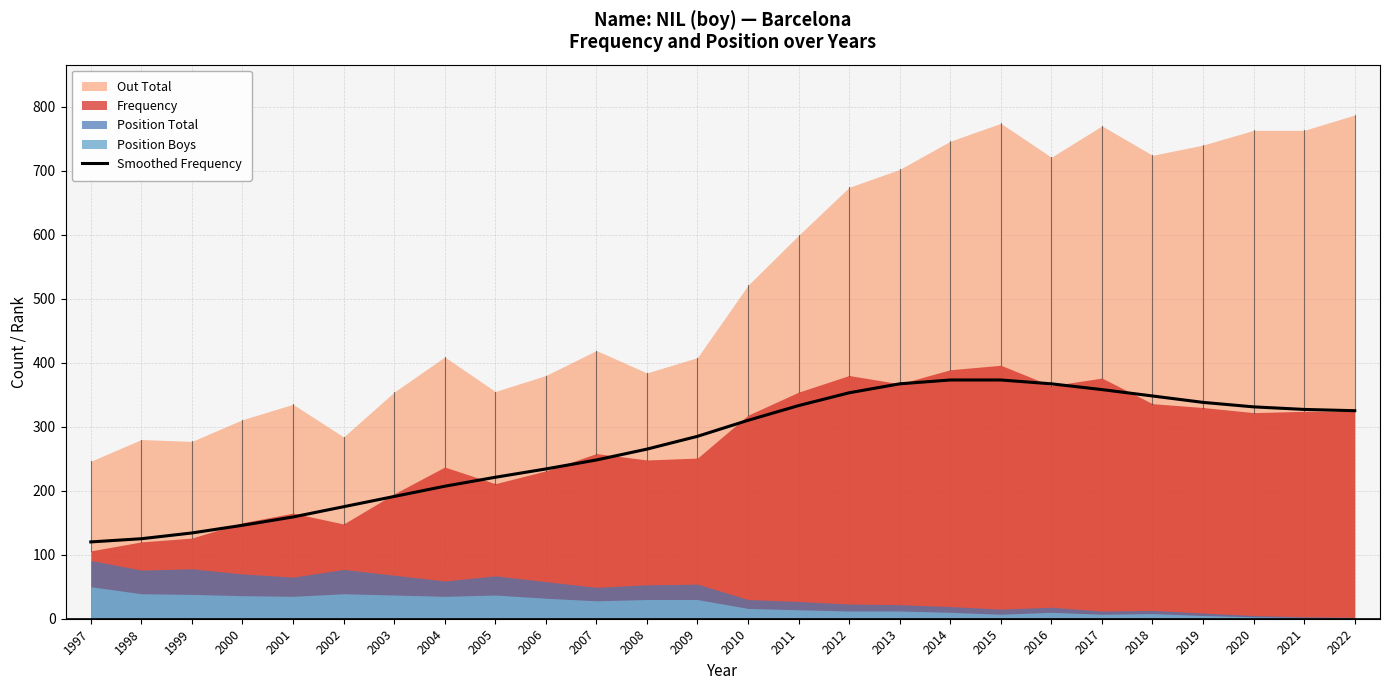

Is it true that the value at 1998 is 125?

True